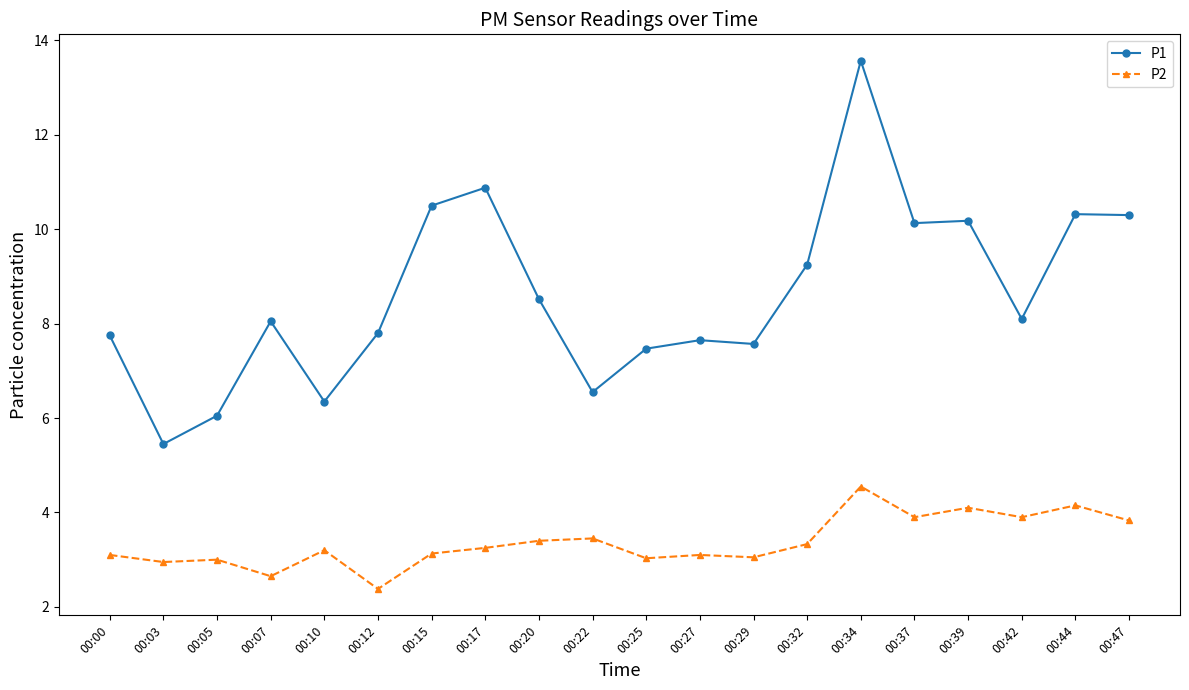

What are all the series names shown in the legend?

P1, P2